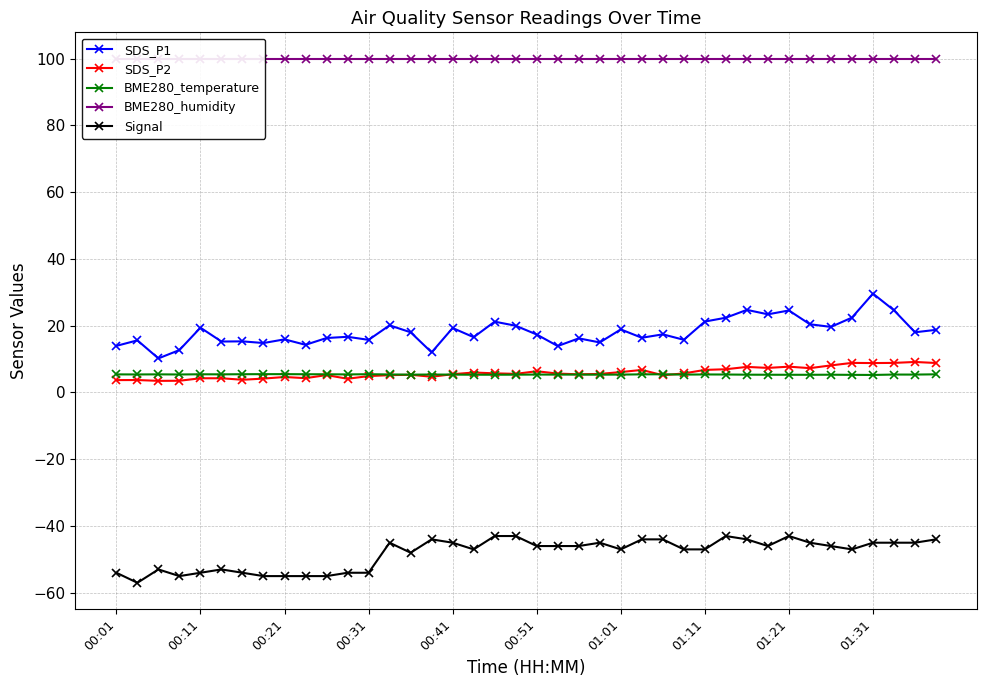

How many lines are shown in the chart?

5